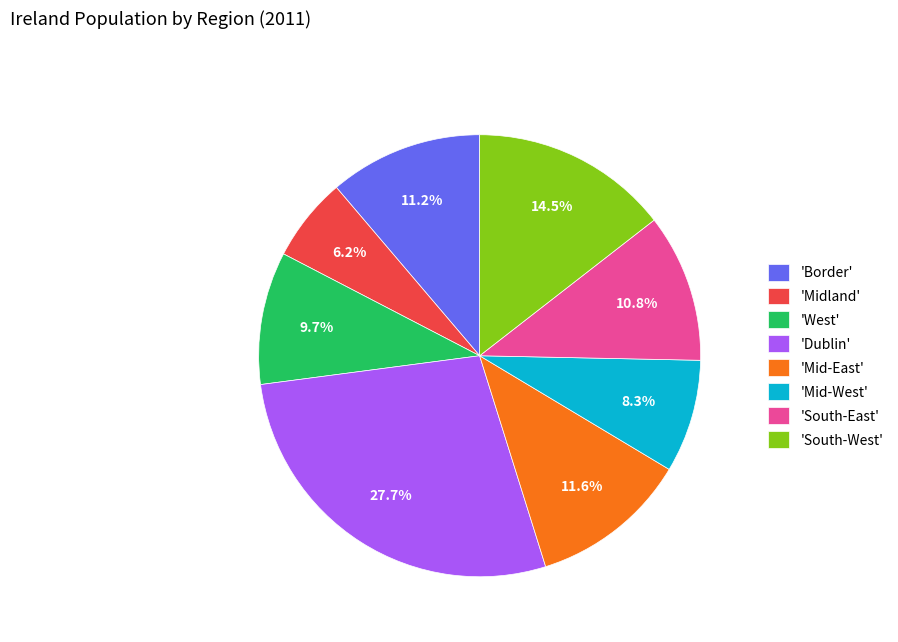

Is 'Midland' the majority of the pie?

No